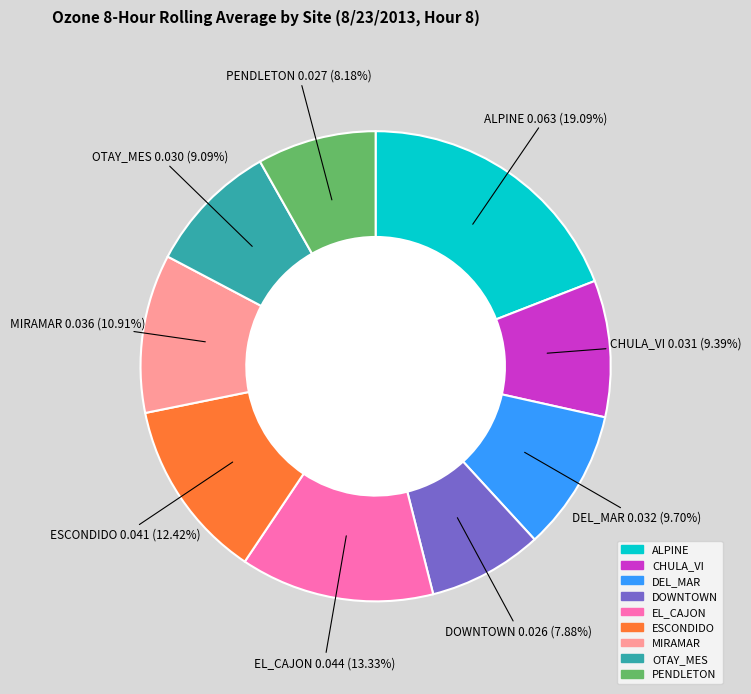

What is the largest slice in the pie chart?

ALPINE